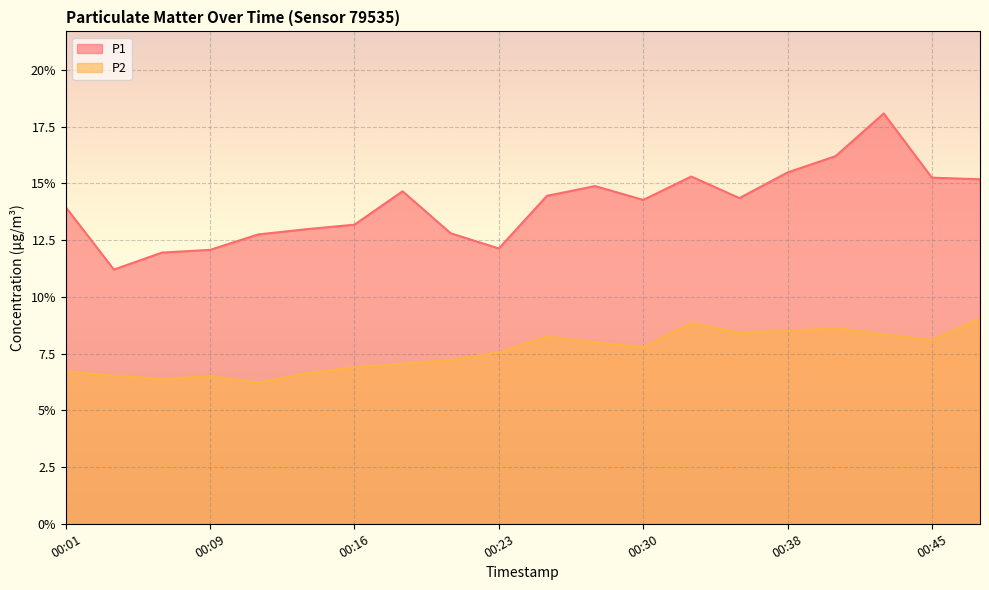

What is the minimum value shown in the chart?

6.2